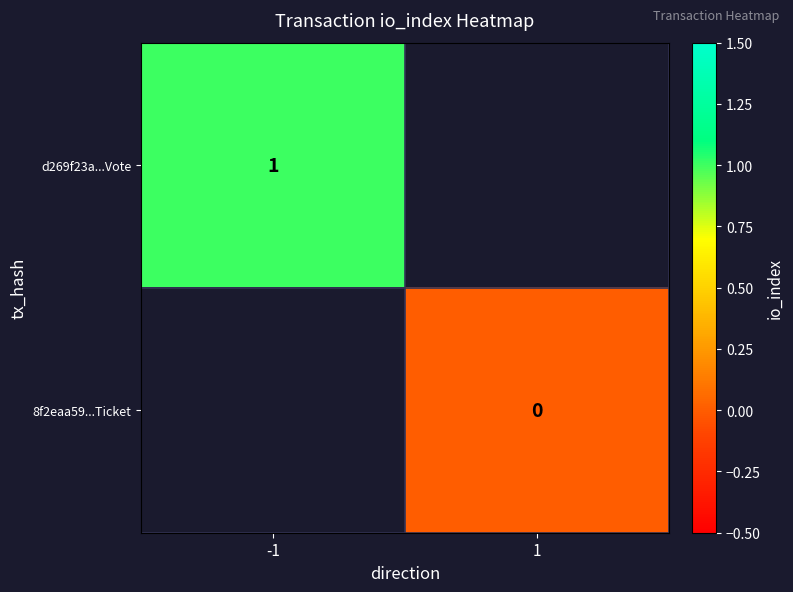

What is the greatest value displayed?

1.0